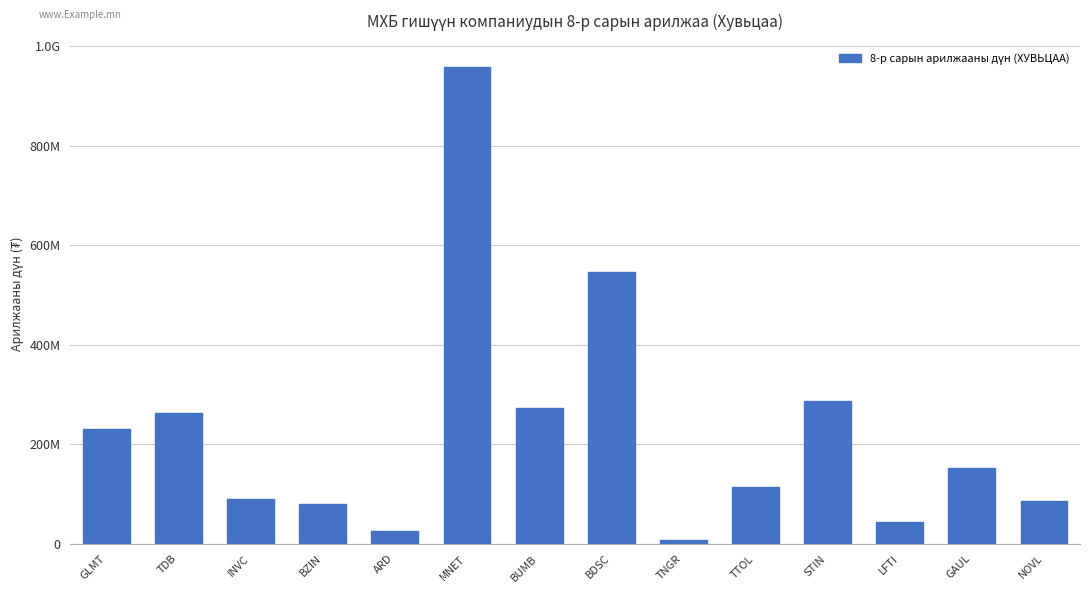

Which has a higher value, GLMT or LFTI?

GLMT